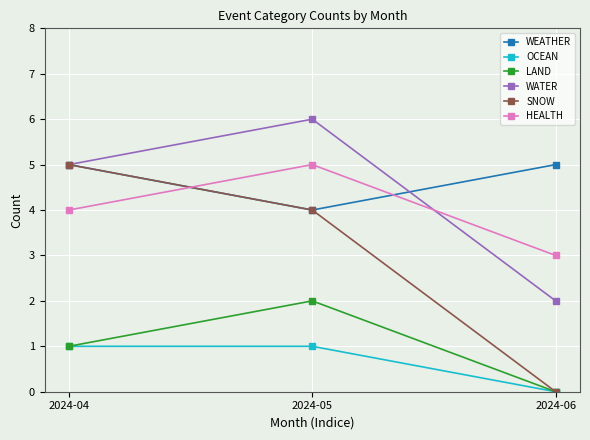

How many values in OCEAN are above zero?

2